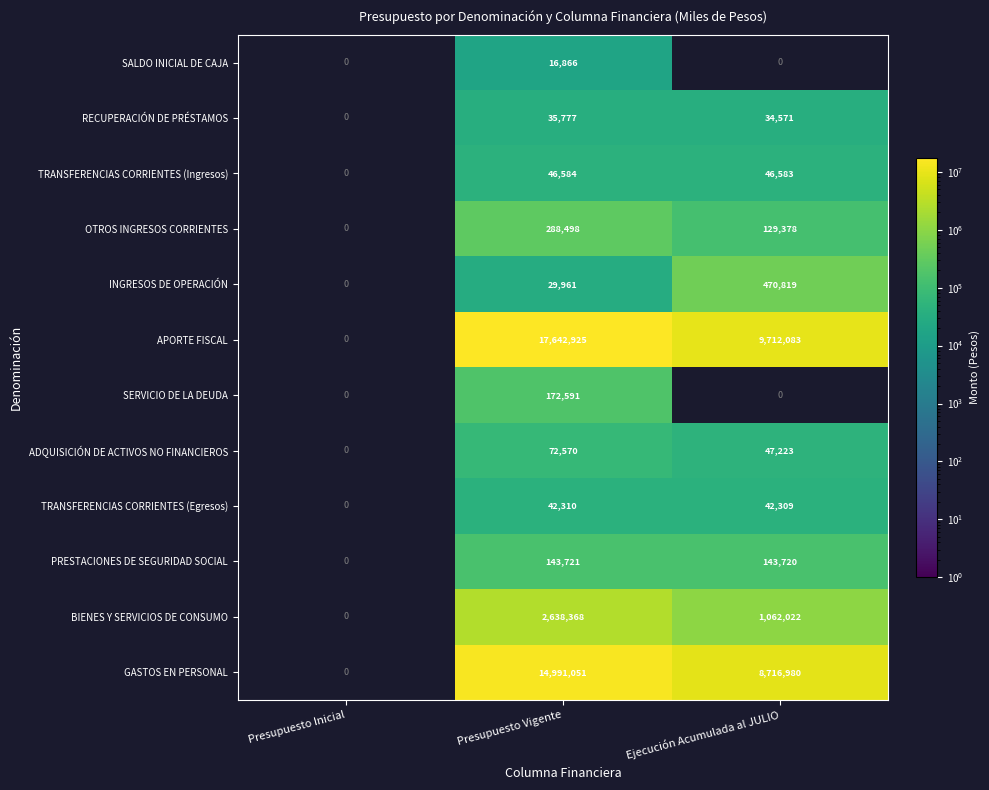

The value of OTROS INGRESOS CORRIENTES at Ejecución Acumulada al JULIO is 129378. True or false?

True